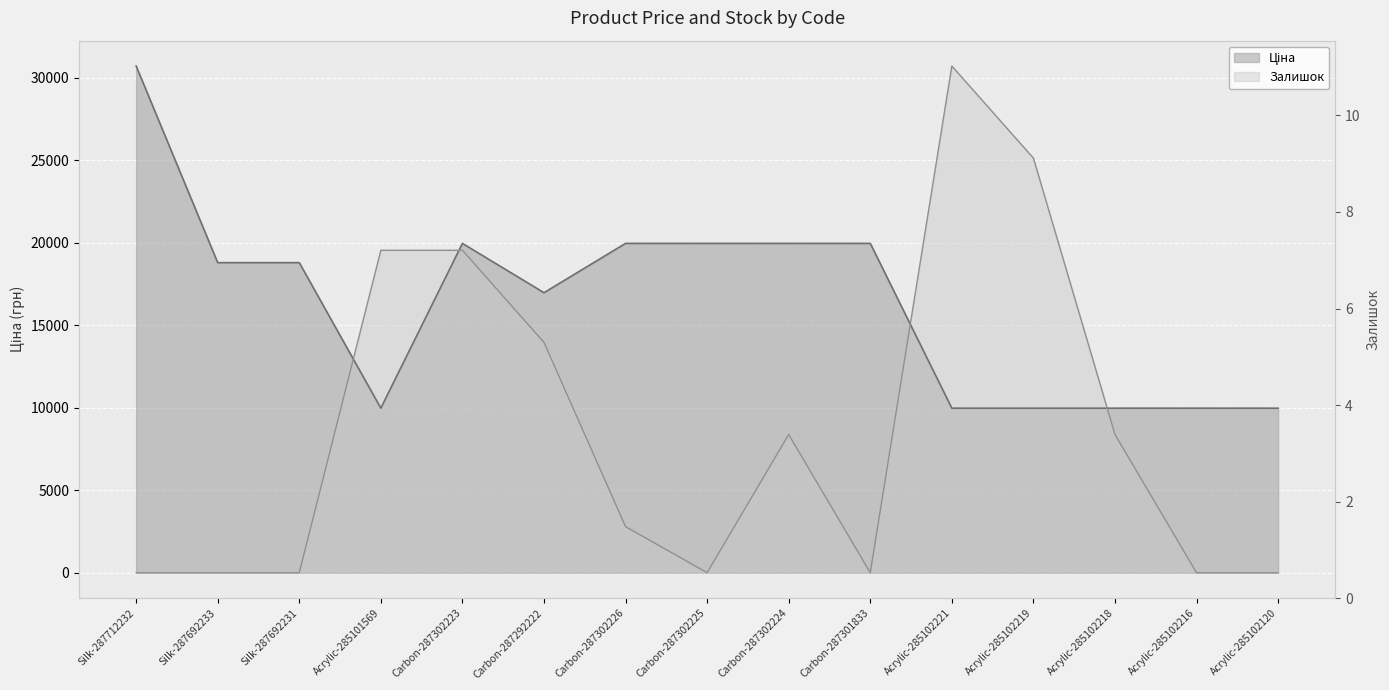

Where is Залишок nearest to the value 15358?

Carbon-287292222